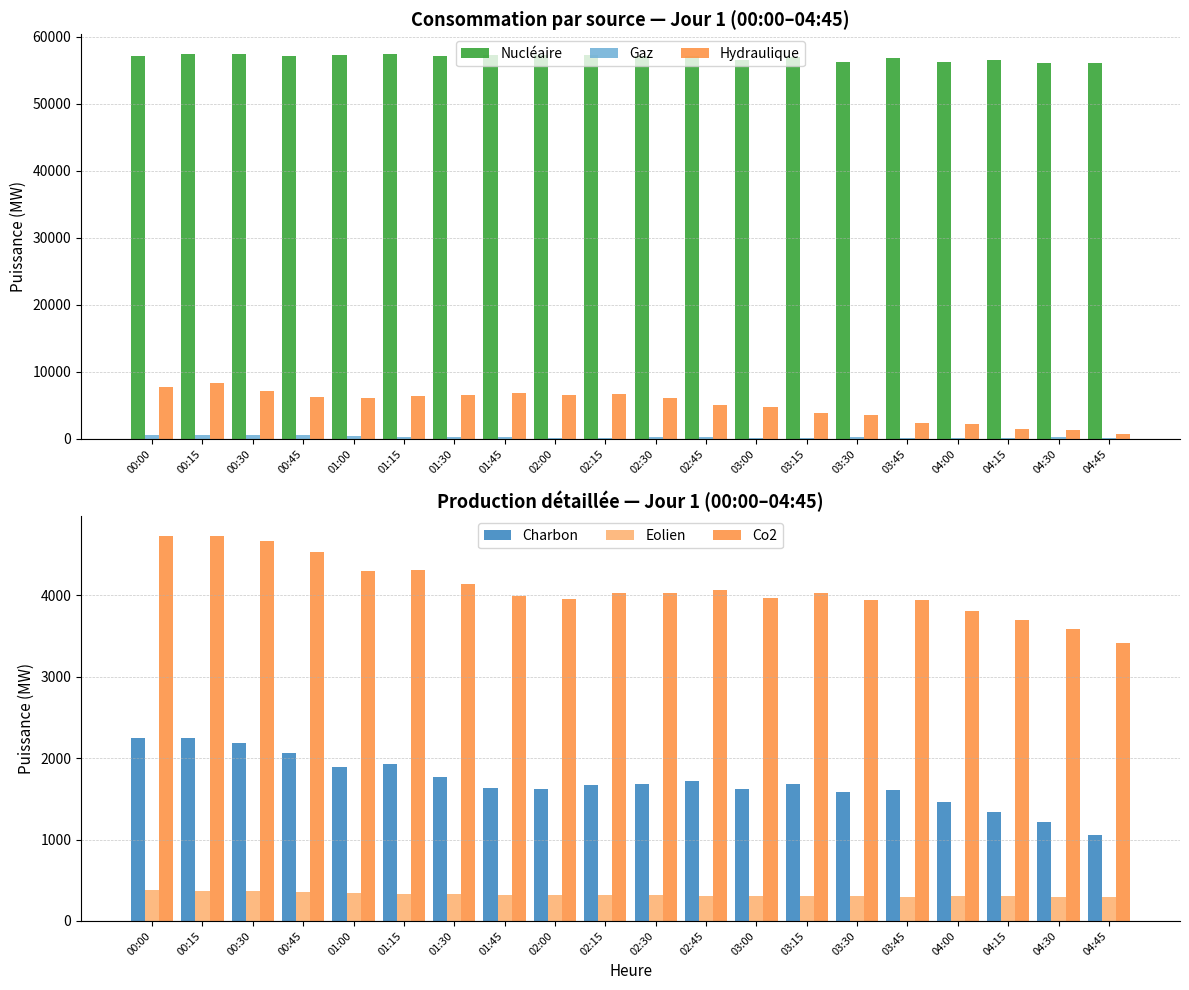

Rank the series by their maximum value, from highest to lowest.

Nucléaire, Hydraulique, Co2, Charbon, Gaz, Eolien